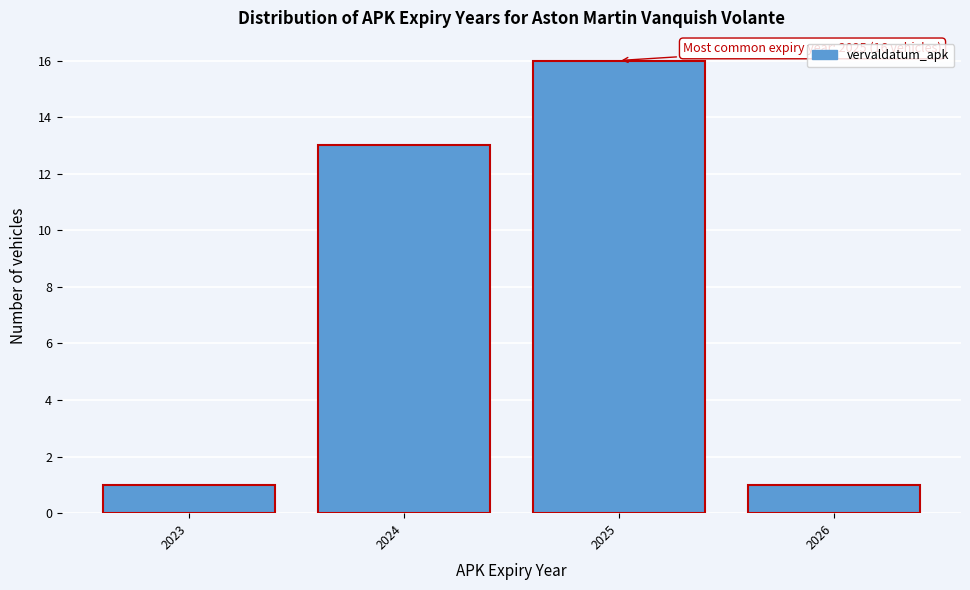

Reading left to right, list all the values displayed in this chart.

2023=1	2024=13	2025=16	2026=1